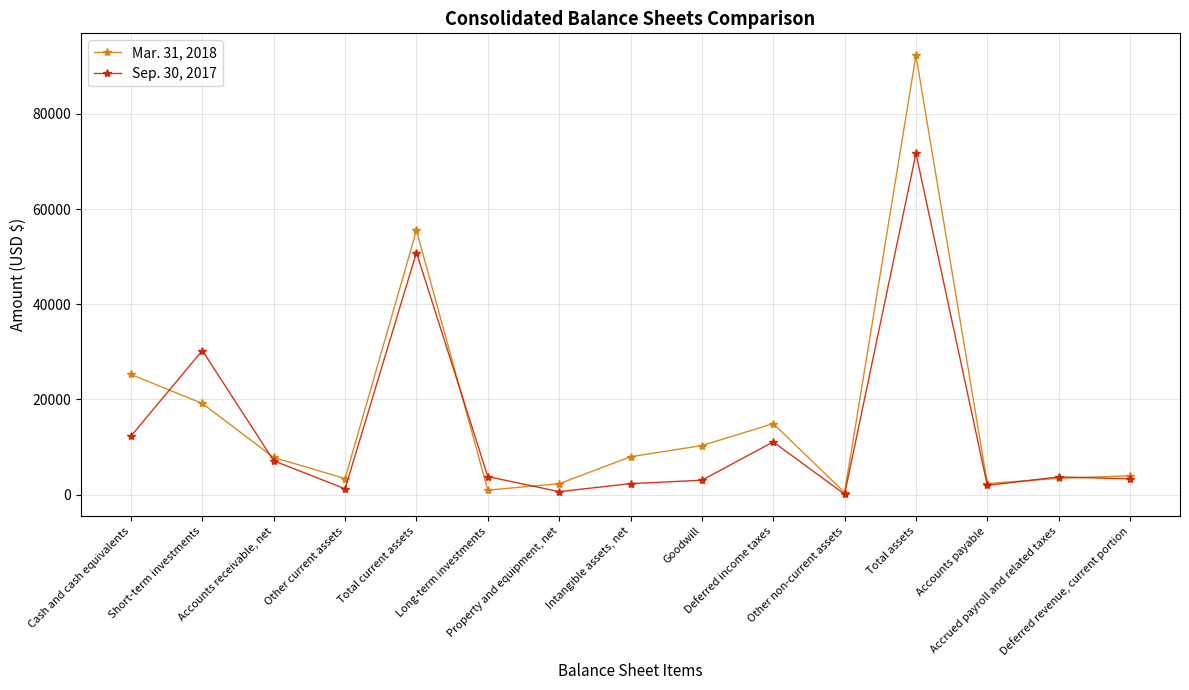

How many values in the Sep. 30, 2017 series are below 3709?

7